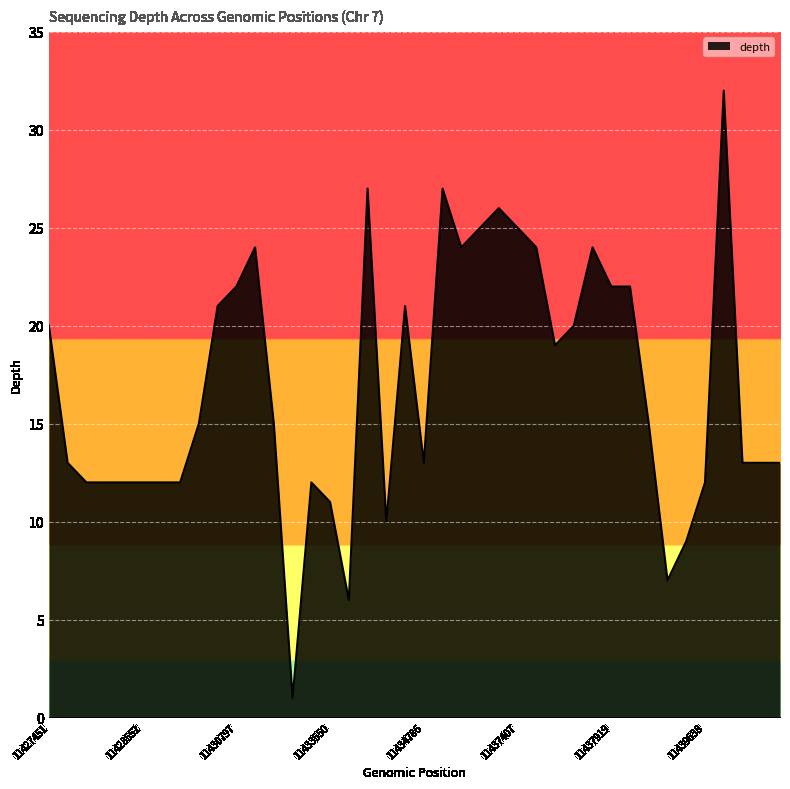

What is the maximum value shown in the chart?

32